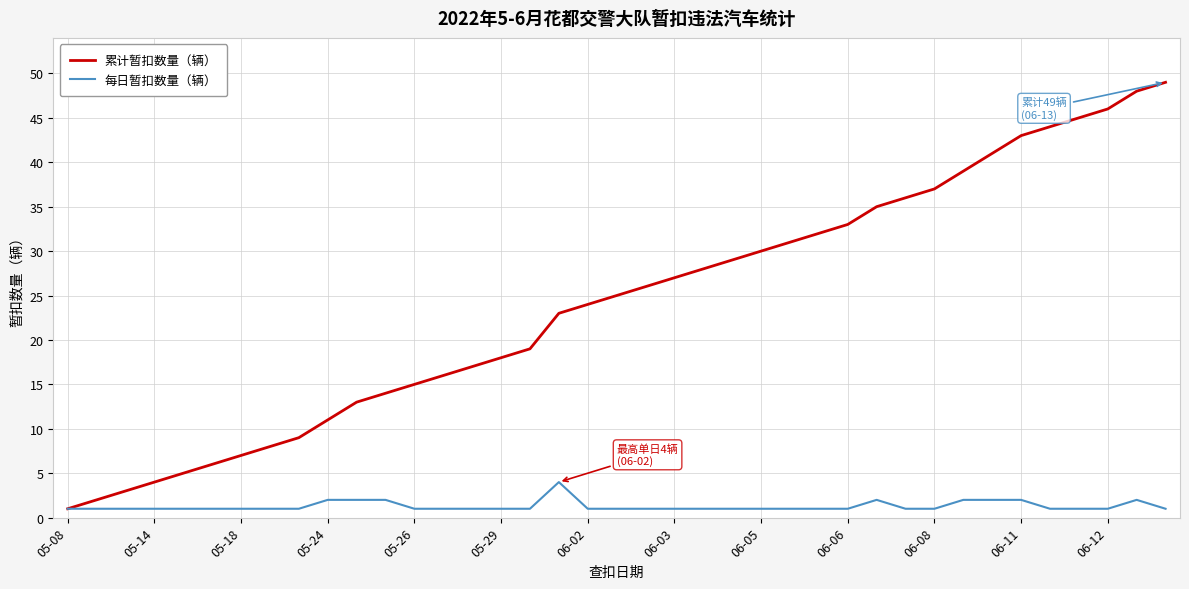

Which series has the largest range (max minus min)?

累计暂扣数量（辆）